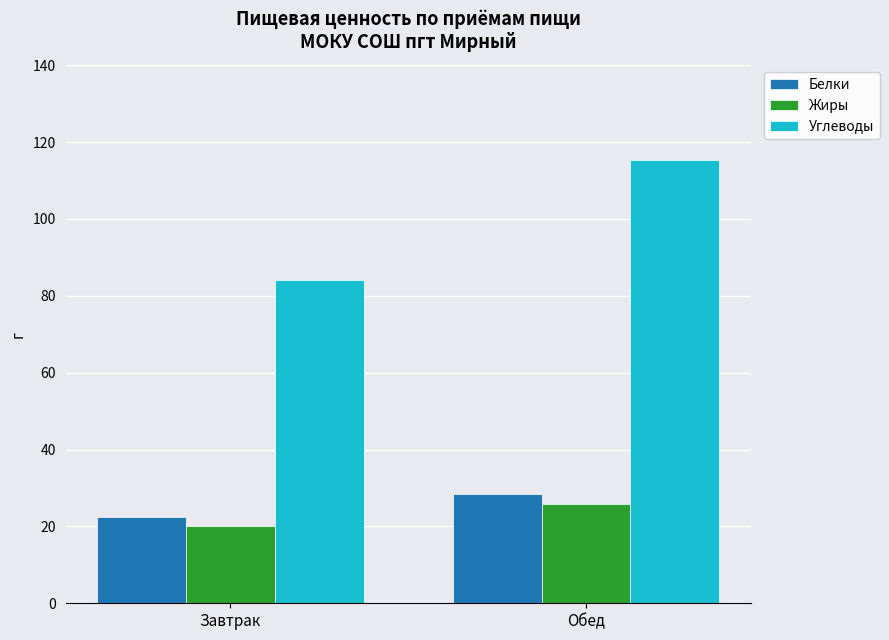

At how many categories does at least one series exceed 56?

2